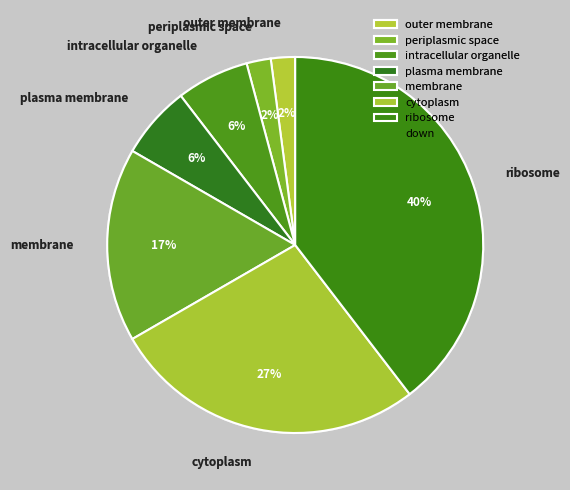

Is the sum of intracellular organelle and periplasmic space greater than half?

No